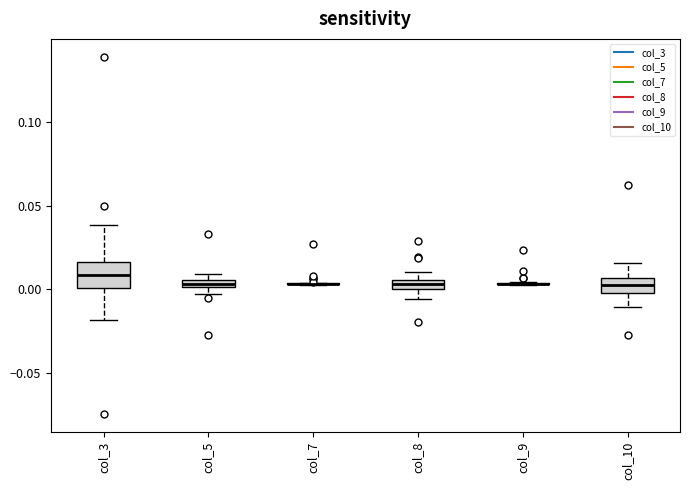

Which box is the tallest, from its lower edge to its upper edge?

col_3